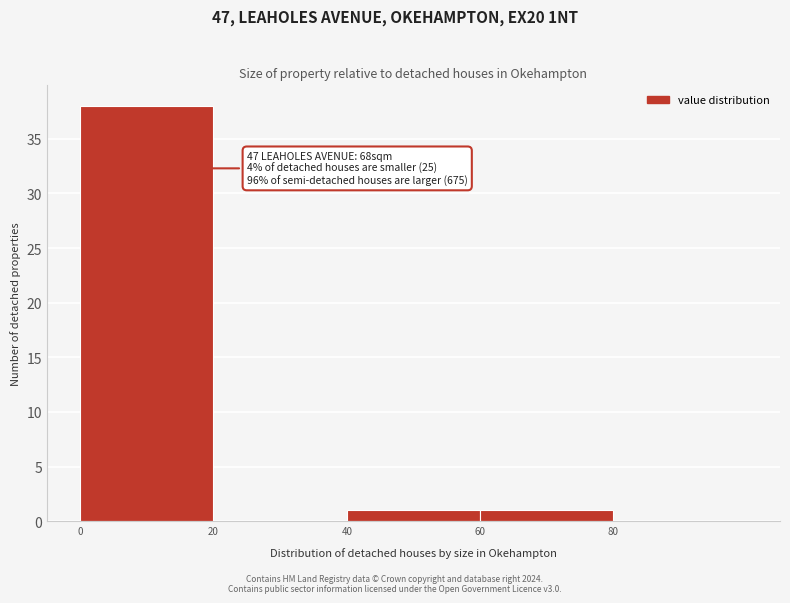

Which range on the x-axis has the tallest bar?

0 to 20